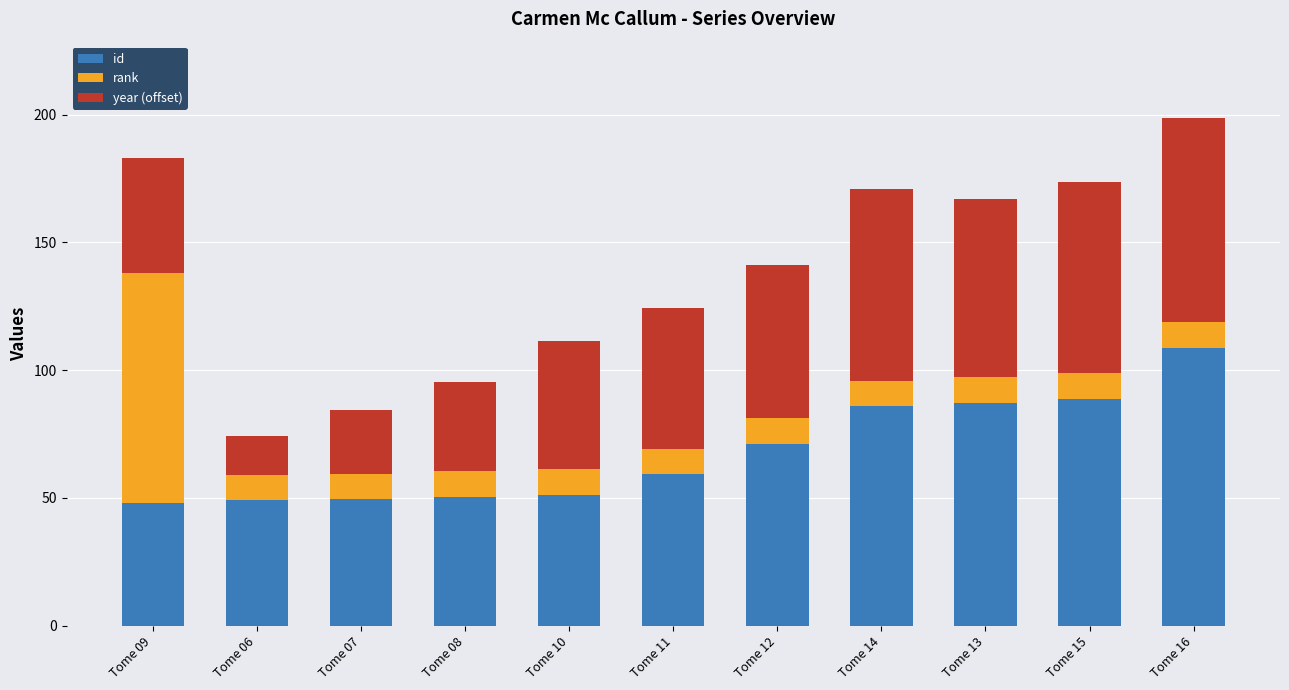

Does the chart contain any negative values?

No